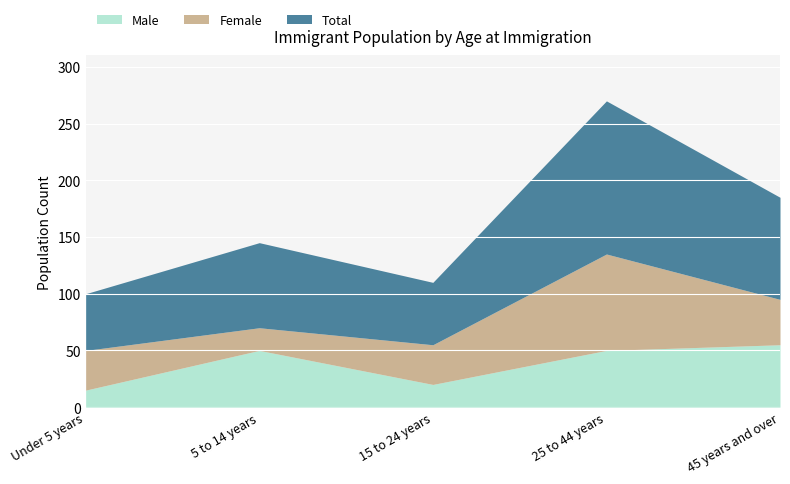

What is the difference between the maximum and minimum values in the Female series?

65